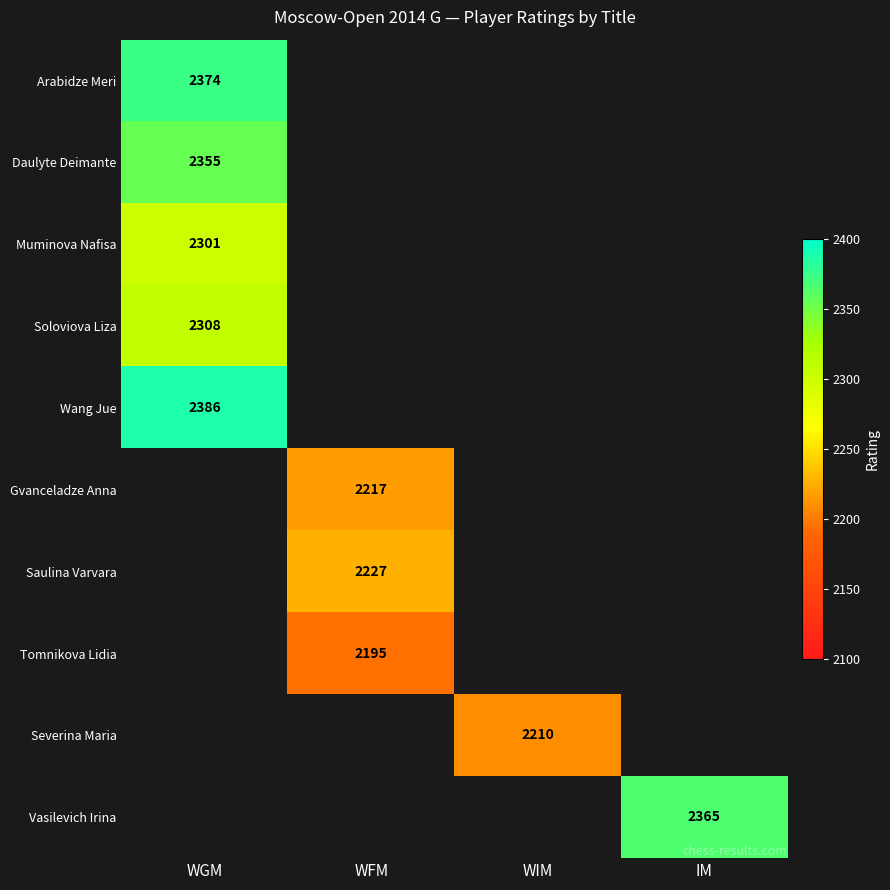

Is it true that Daulyte Deimante equals 1533 at WGM?

False